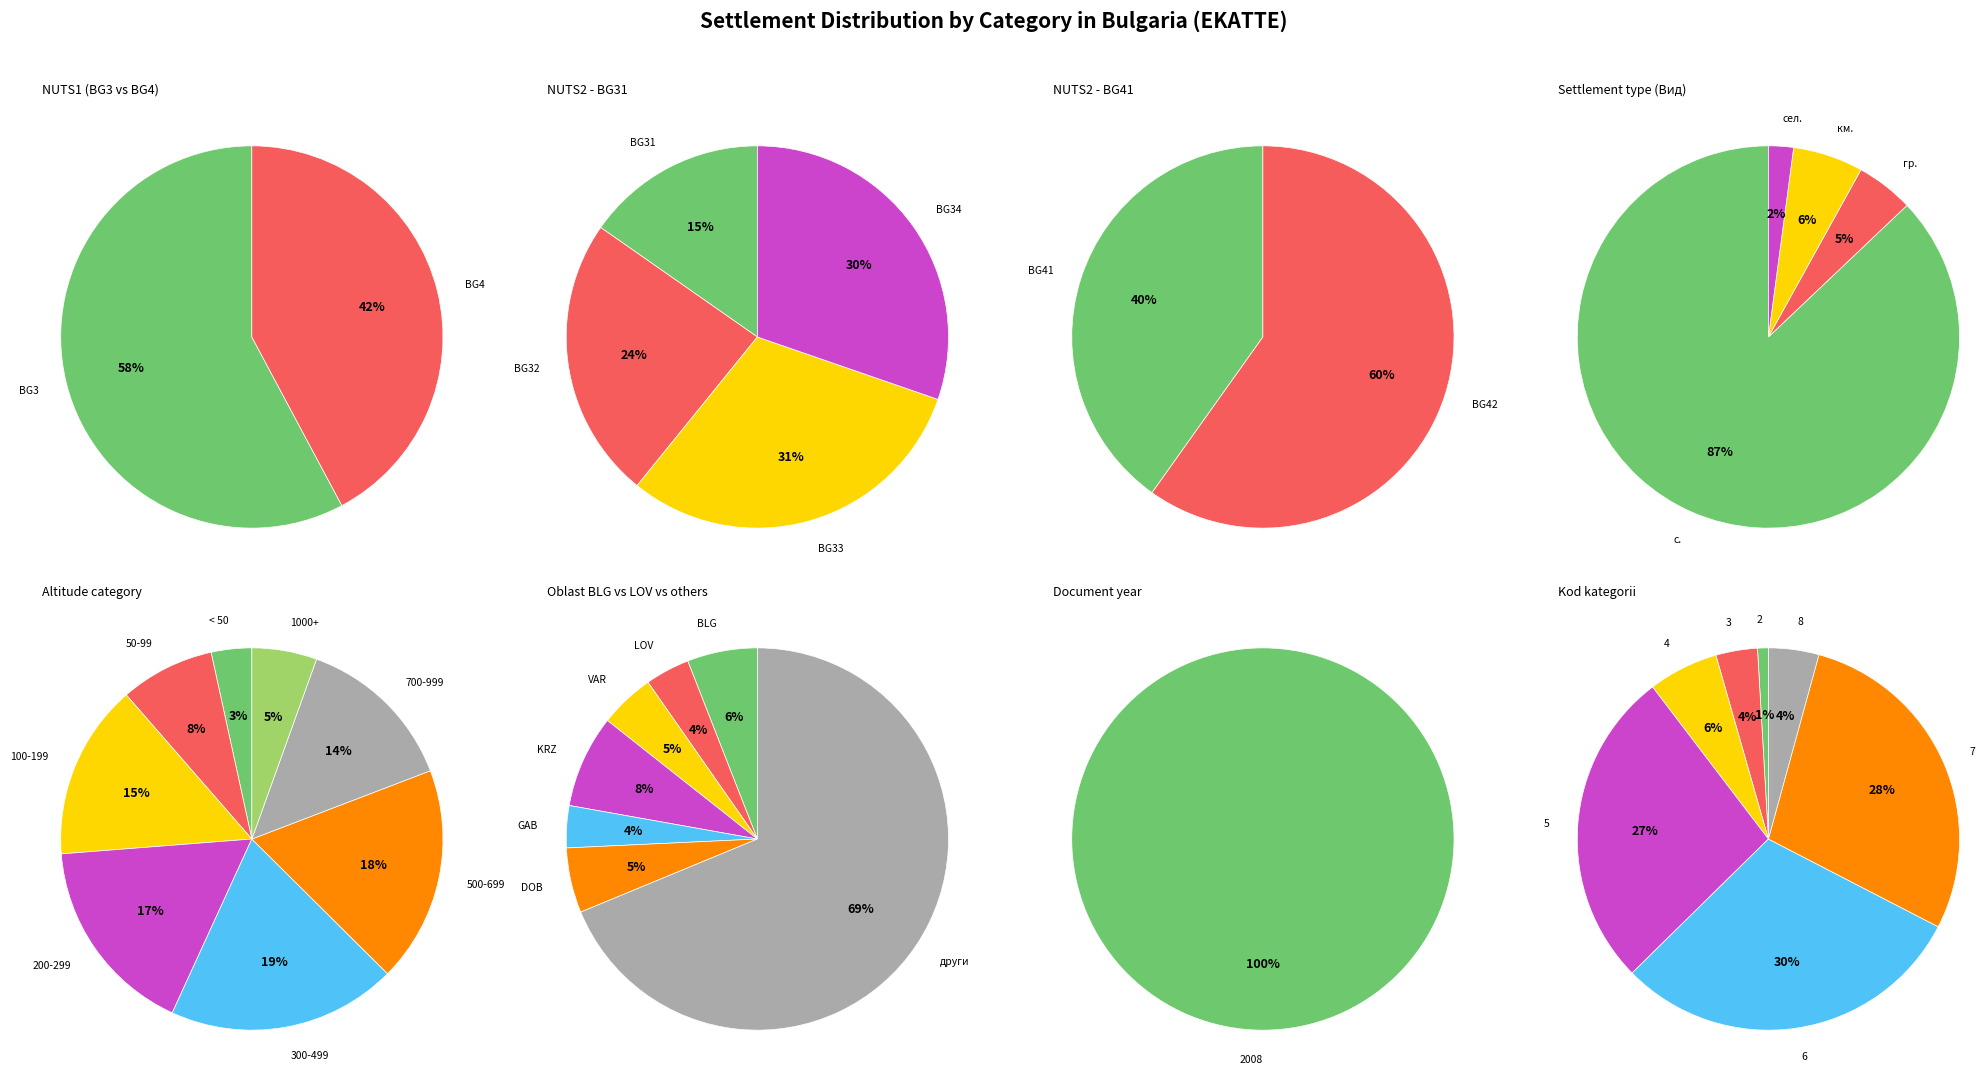

How many slices are in this pie chart?

8